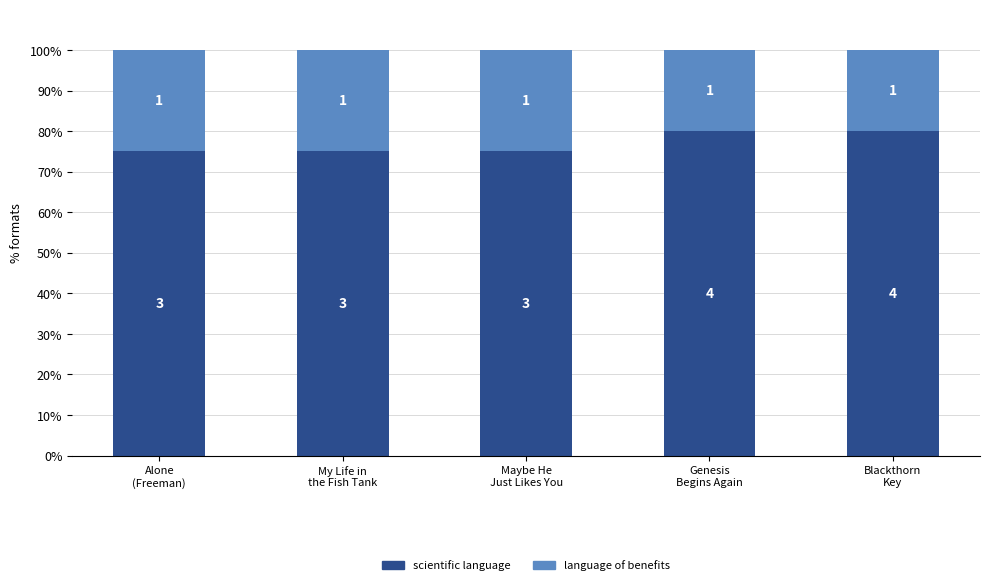

List the series in order of their overall mean, lowest first.

language of benefits, scientific language